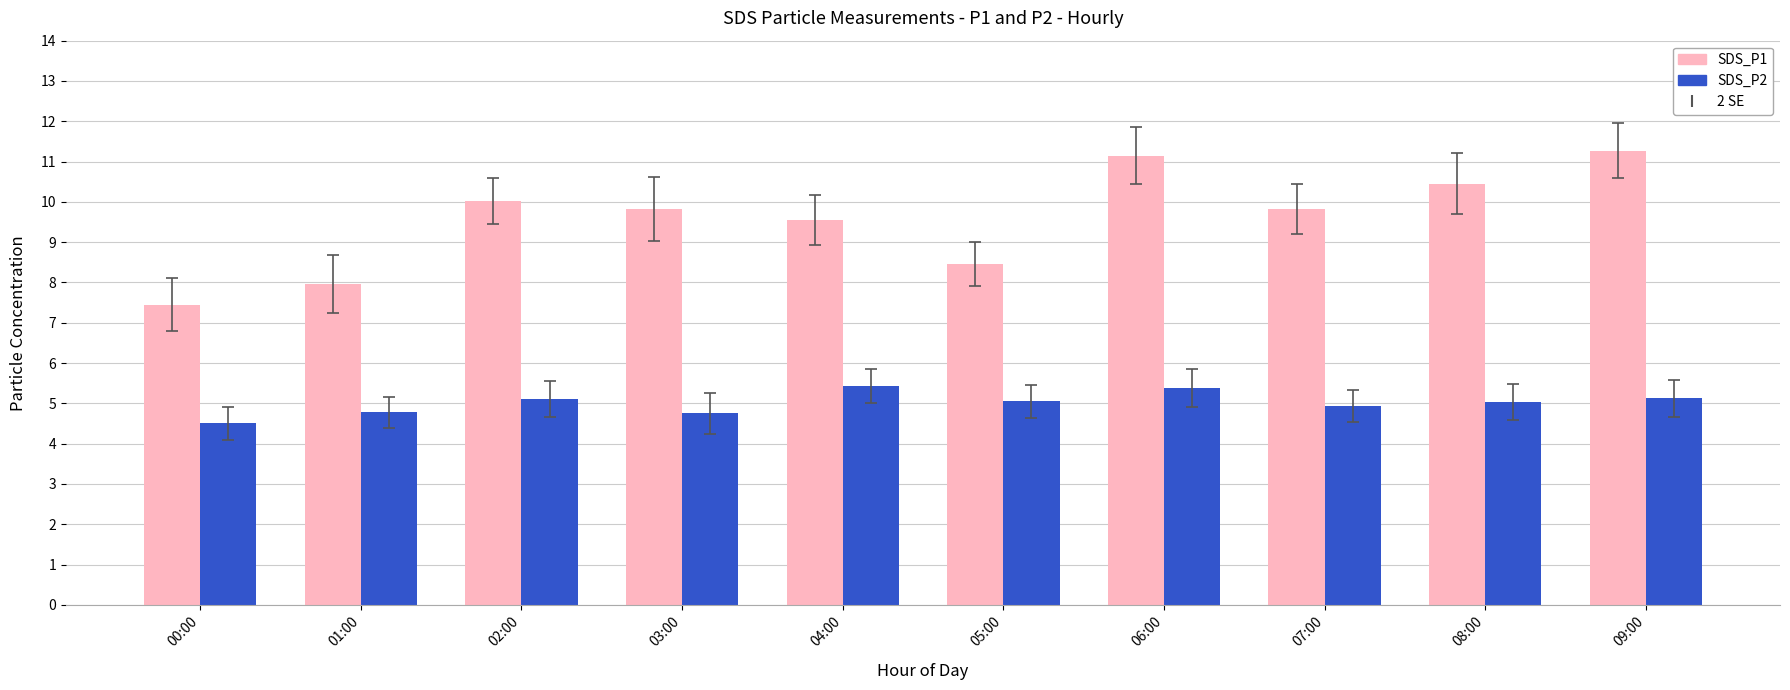

What is the sum of all SDS_P1 values?

95.9